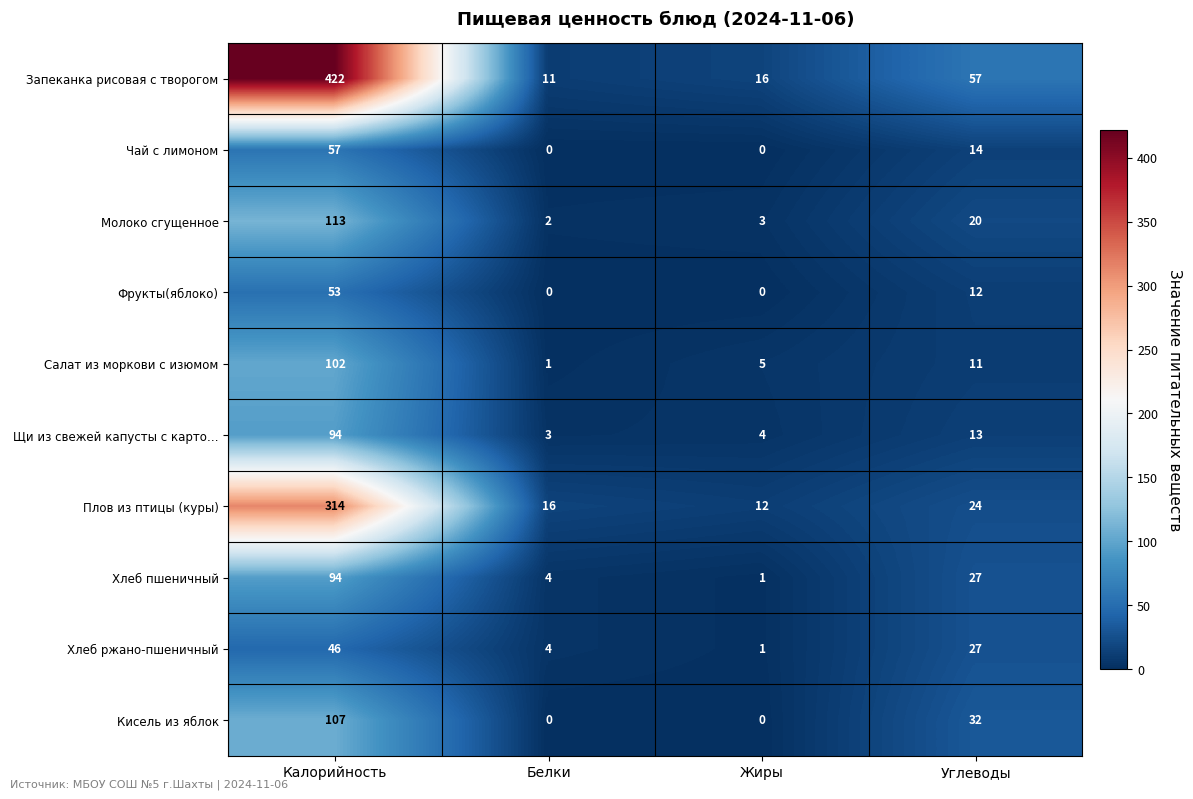

What is the total value across all series at Белки?

41